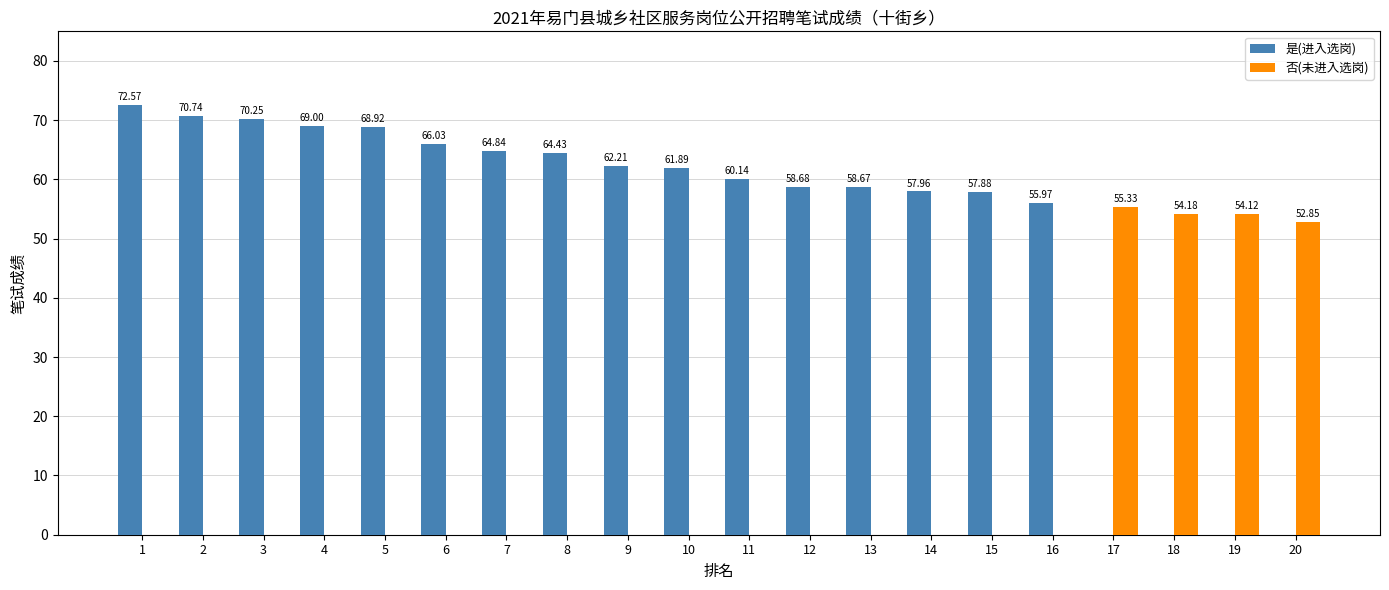

What is the maximum value for 否(未进入选岗)?

55.3